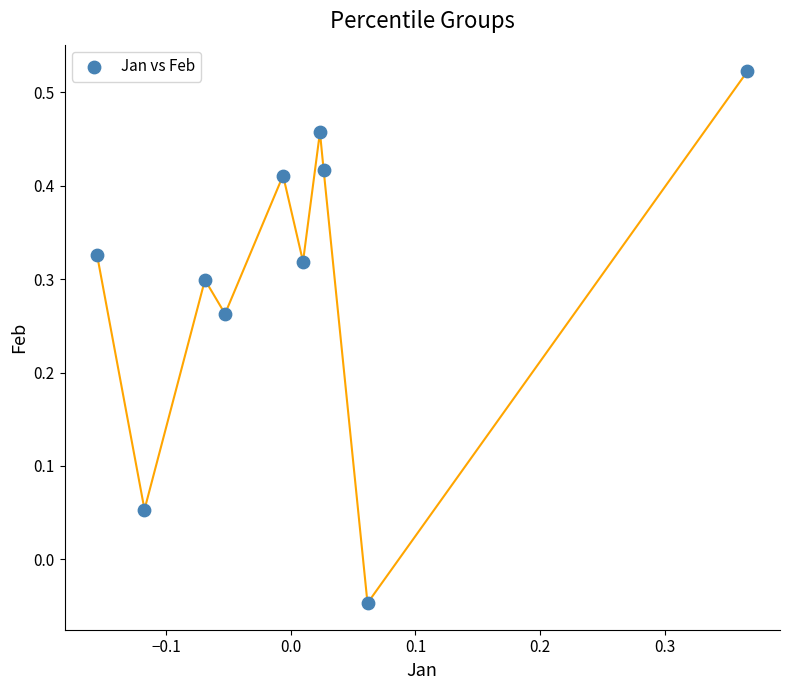

What is the range of Y values (max minus min)?

0.6